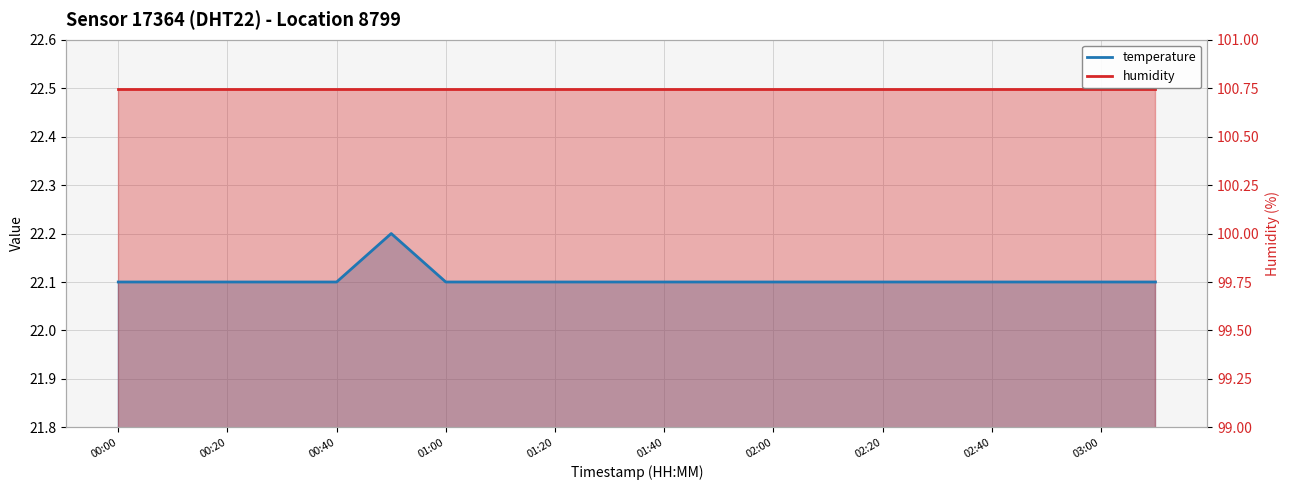

List the series in order of their overall mean, lowest first.

temperature_line, humidity_line